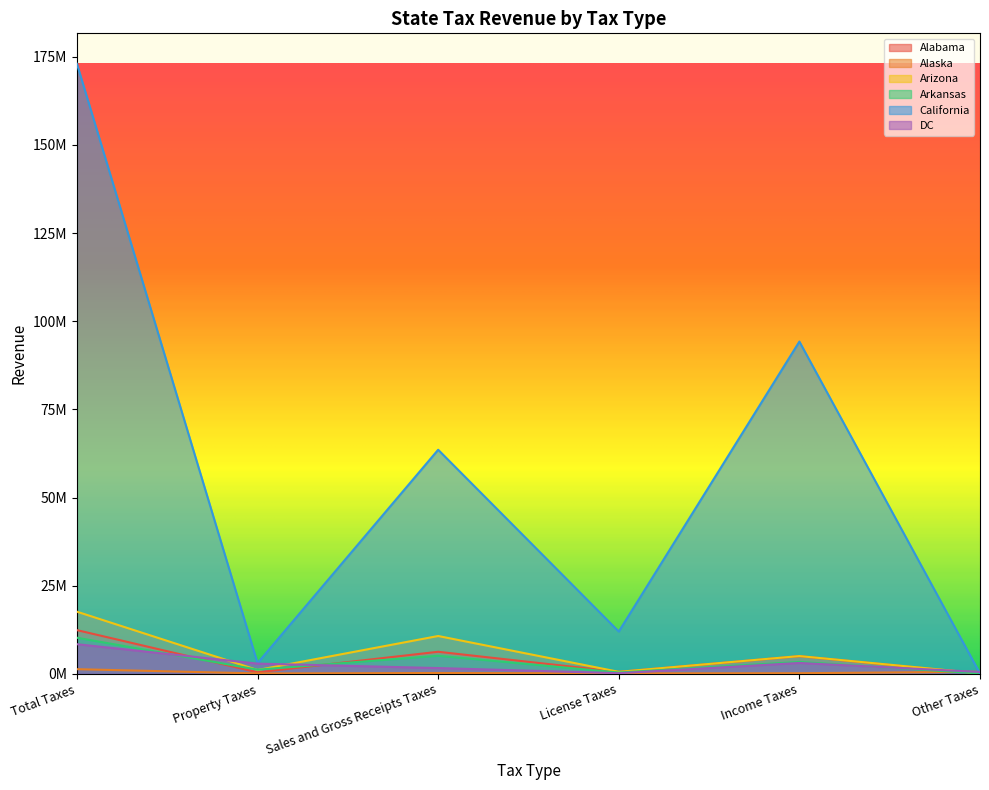

Reading left to right, extract all data points from this chart.

Alabama: 12413368	445584	6274912	570754	5028324	93794
Alaska: 1337059	125696	255206	152187	194663	609307
Arizona: 17640435	1096339	10746188	584022	5053472	160414
Arkansas: 10255155	1207396	5137583	391409	3383968	134799
California: 172977355	3063367	63554860	12008966	94230200	119962
DC: 8423580	2914431	1653702	202042	3104933	548472